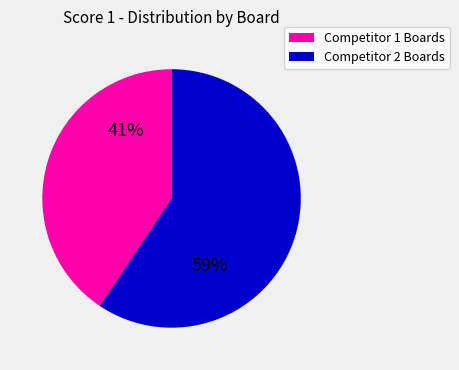

Does Competitor 2 Boards represent more than half of the total?

Yes